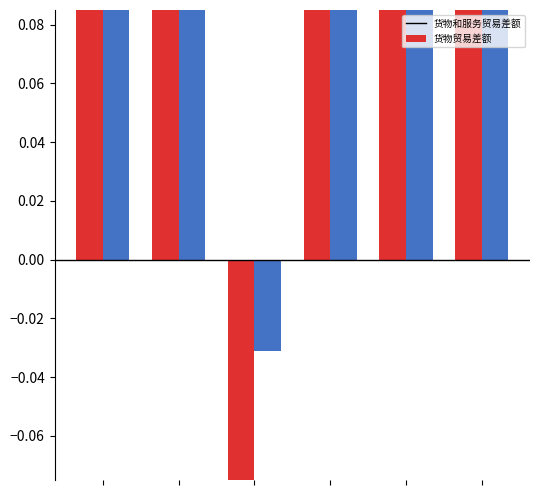

Reading left to right, extract all data points from this chart.

货物和服务贸易差额: 0.8	0.8	-0.3	0.2	0.7	0.5
货物贸易差额: 1.0	1.0	-0.0	0.5	1.0	0.8